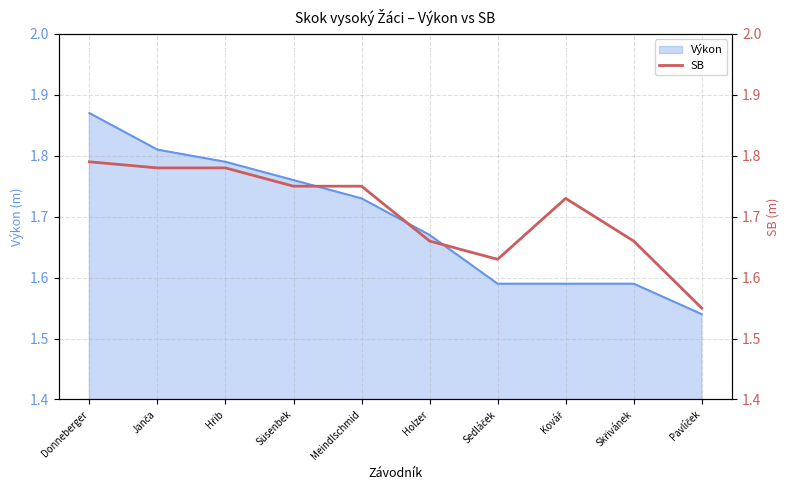

At which label is the value closest to 1?

Pavlíček